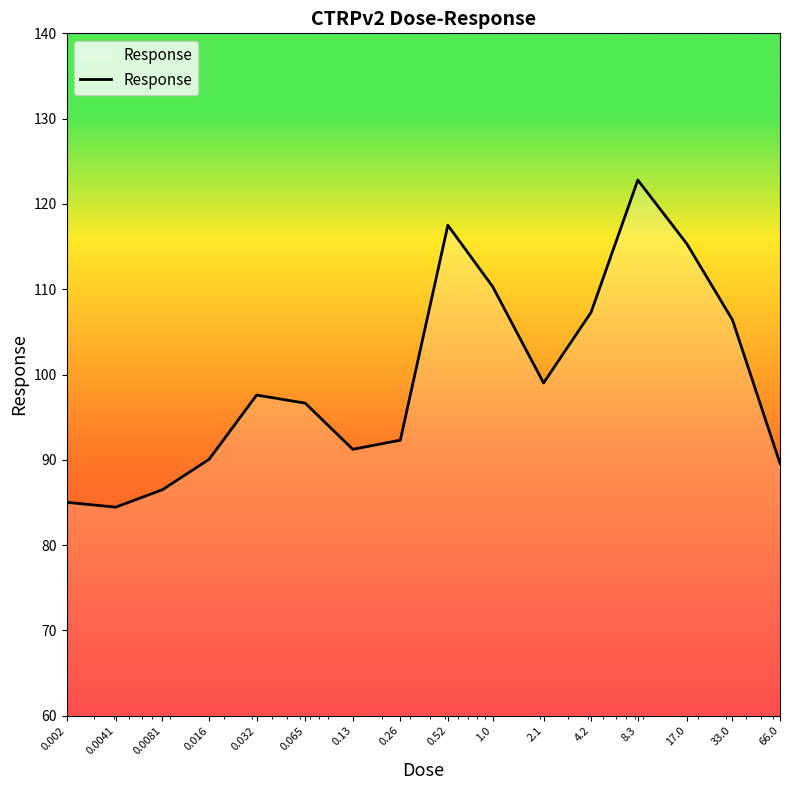

What is the minimum value shown in the chart?

84.5